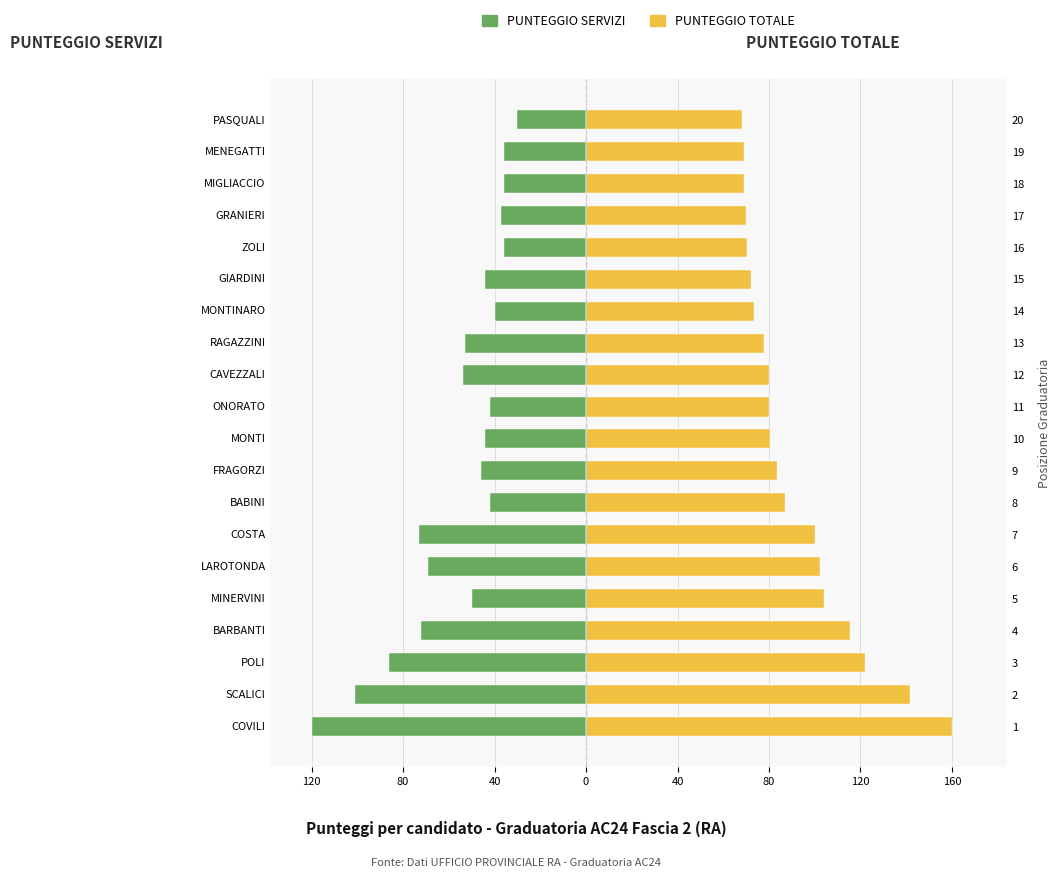

What is the value of the PUNTEGGIO TOTALE bar at the 6th from the left?

115.5